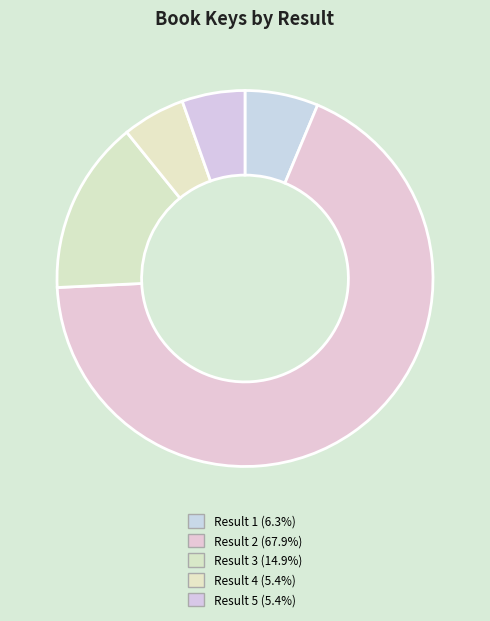

To the nearest percent, what portion does Result 3 represent?

15%